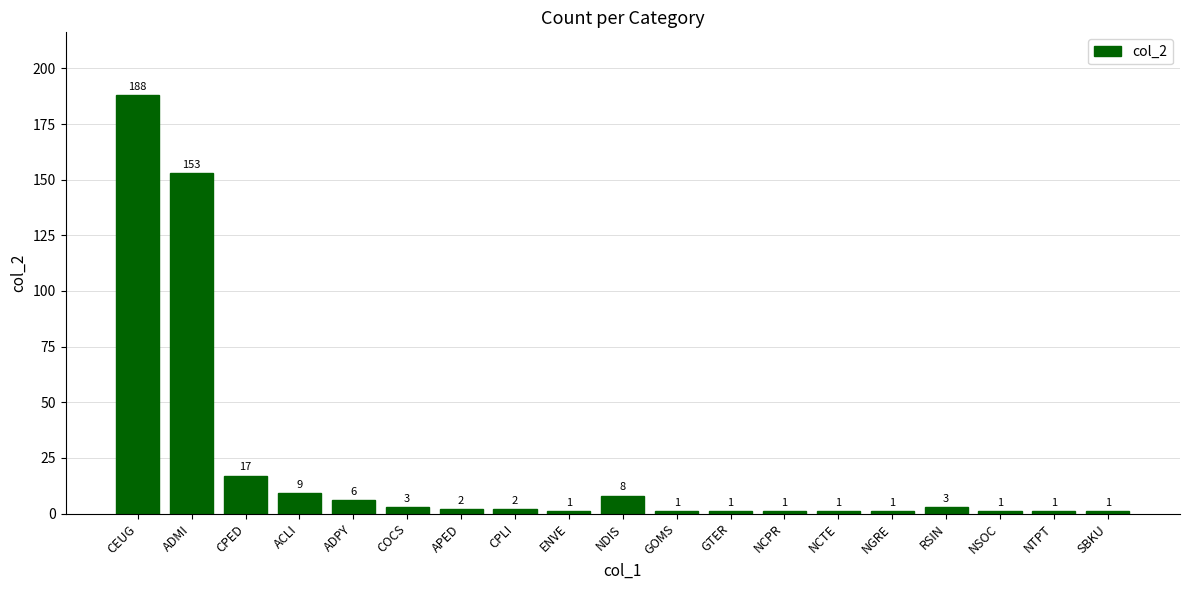

What is the label of the 6th bar from the left?

COCS